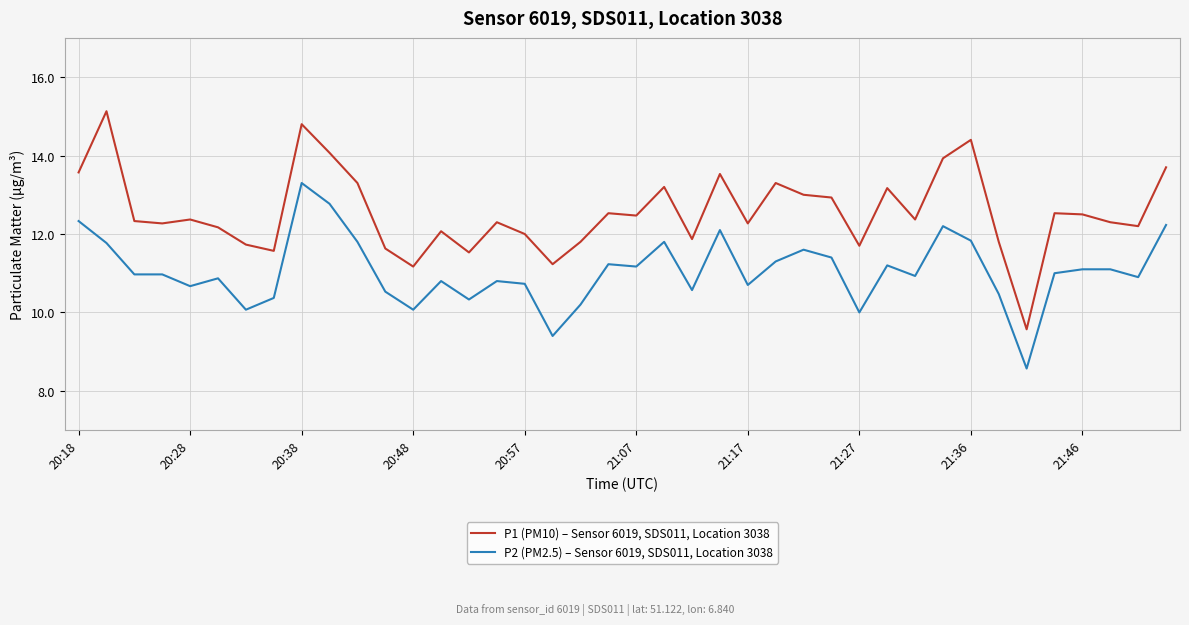

Rank the series by their maximum value, from lowest to highest.

P2 (PM2.5) – Sensor 6019, SDS011, Location 3038, P1 (PM10) – Sensor 6019, SDS011, Location 3038